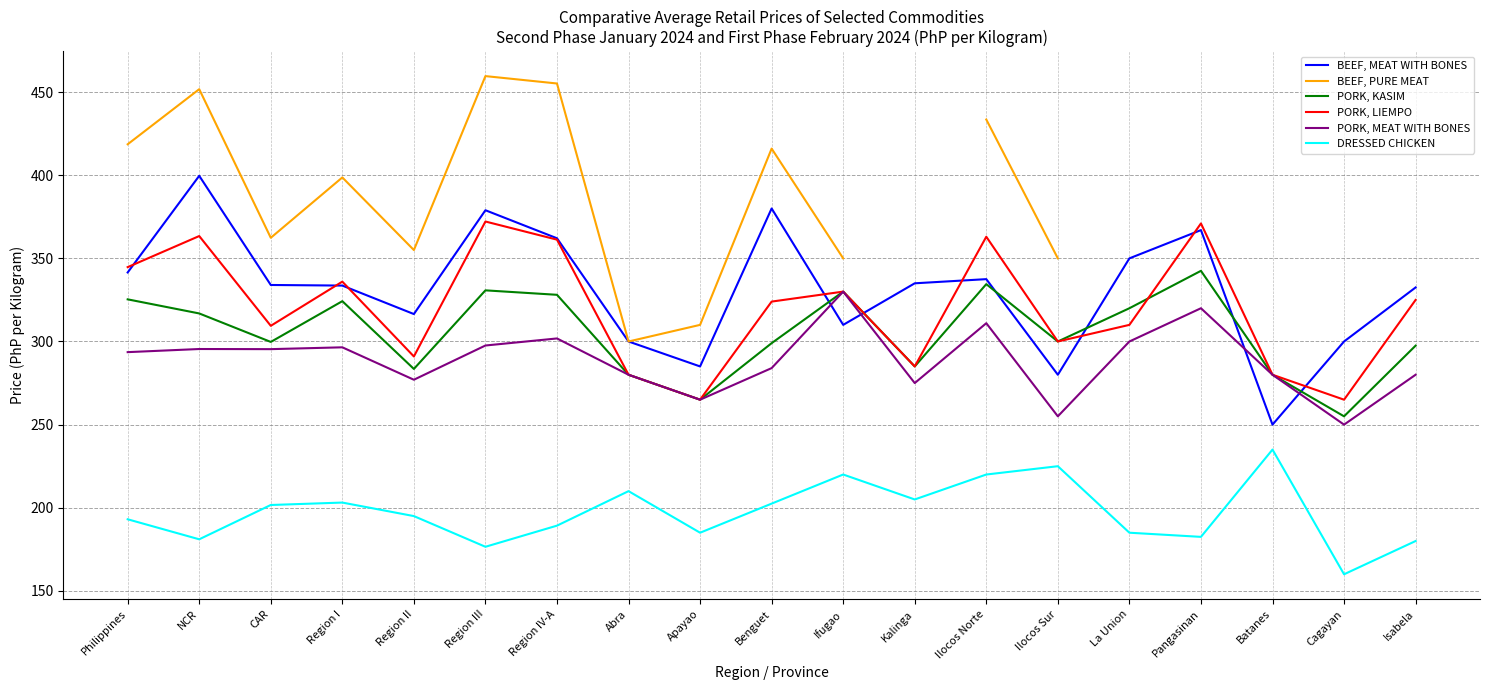

After their last crossing, which series has the higher values: PORK, LIEMPO or PORK, KASIM?

PORK, LIEMPO